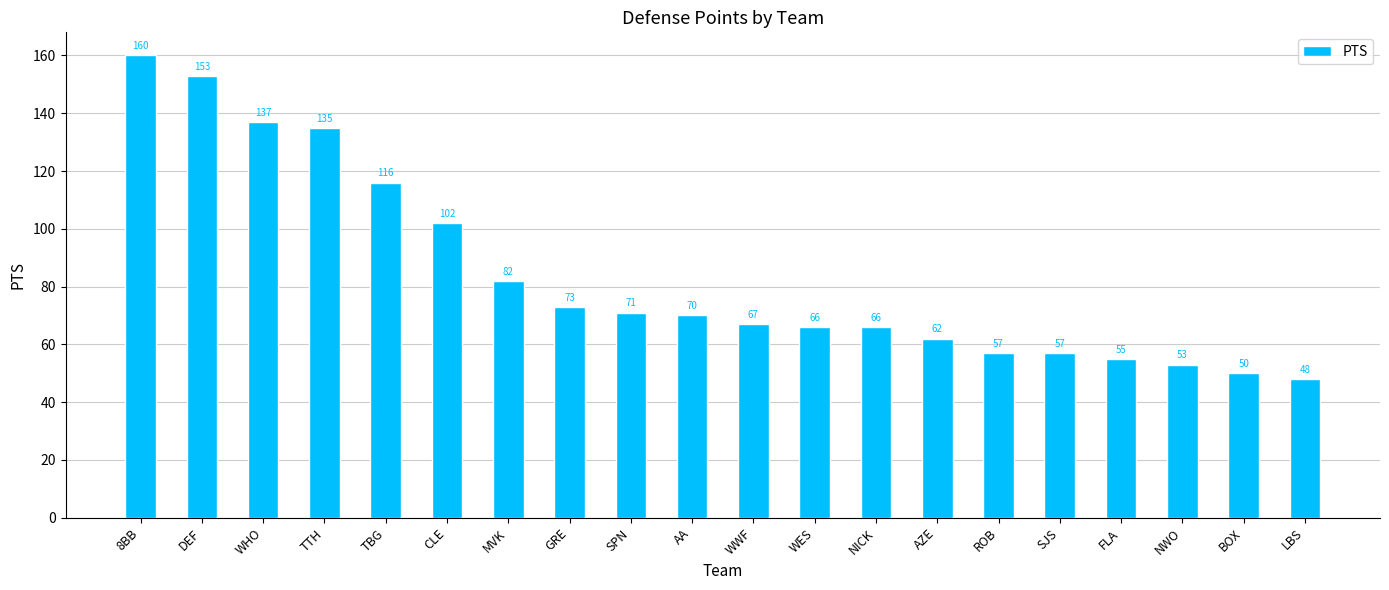

What is the average value?

84